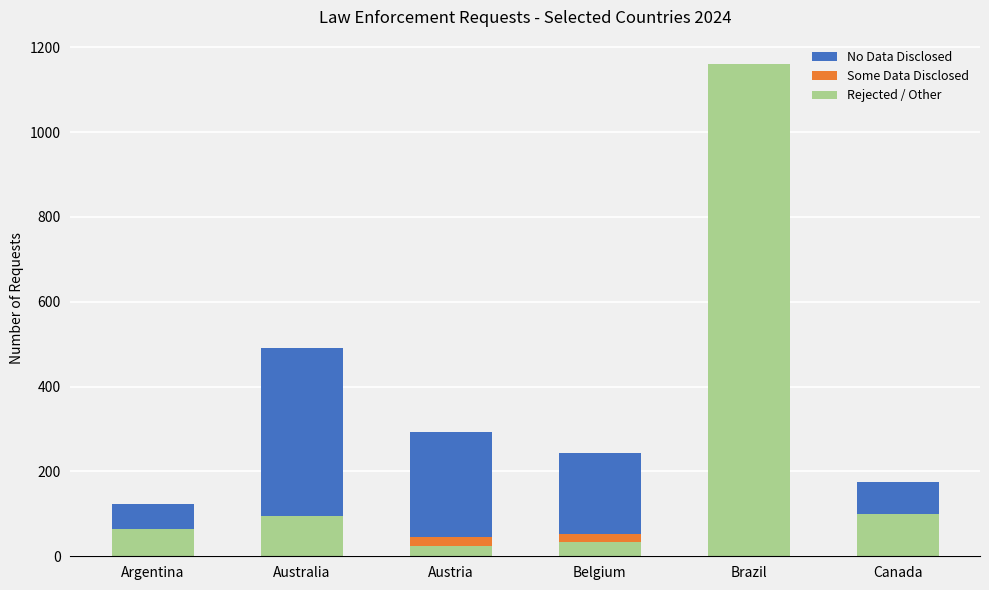

How many values in the Rejected / Other series are below 95?

3